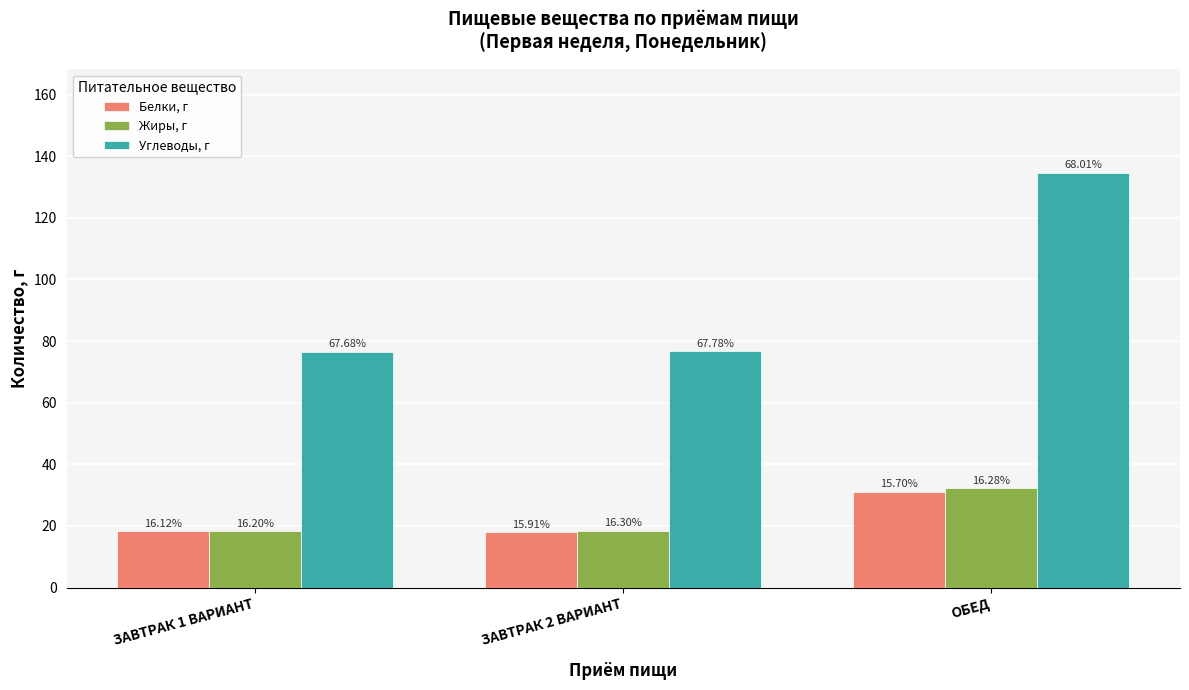

How many bars are there in each group?

3